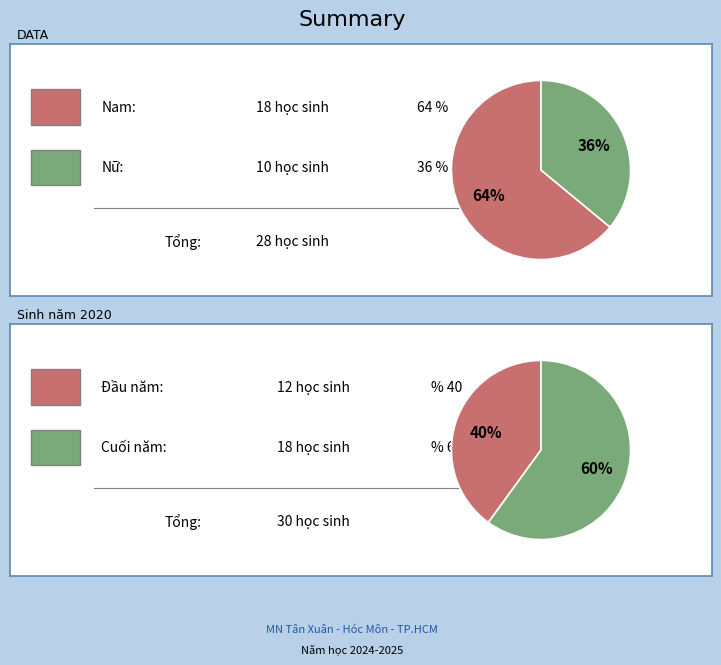

To the nearest percent, what is the average slice percentage?

50%